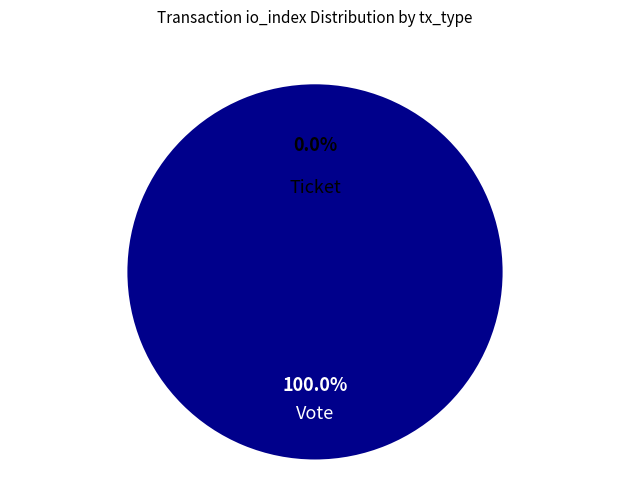

Between Vote (io_index=1) and Ticket (io_index=0), which is larger?

Vote (io_index=1)